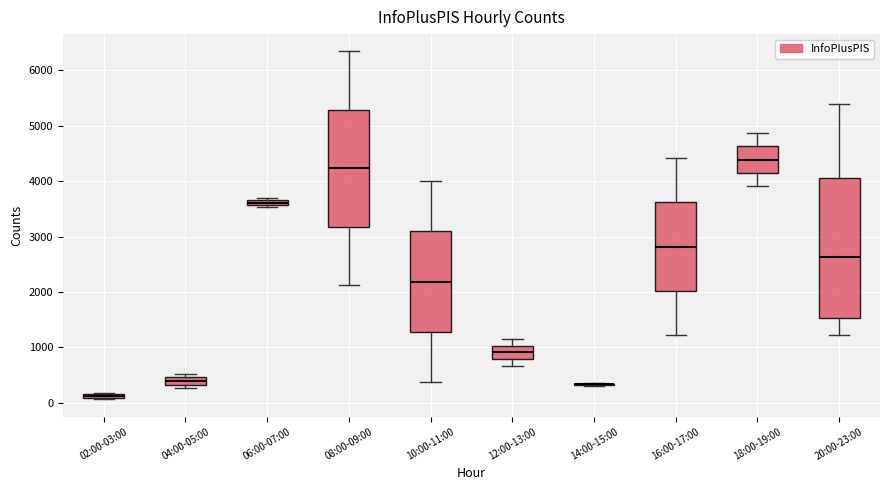

Which box is the tallest, from its lower edge to its upper edge?

20:00-23:00